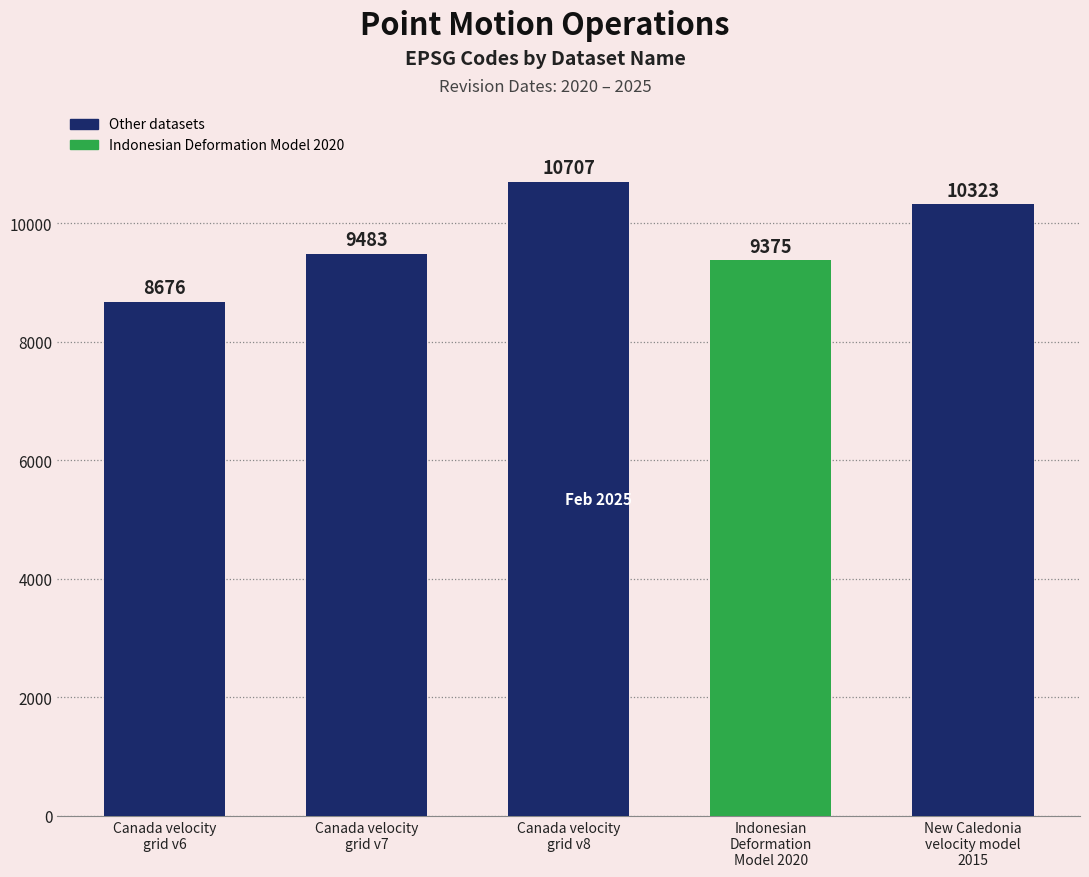

What is the label of the 3rd bar from the left?

Canada velocity
grid v8